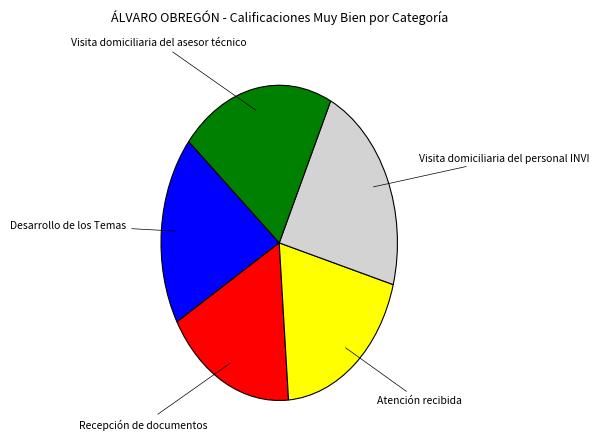

Does any single category account for the majority?

No